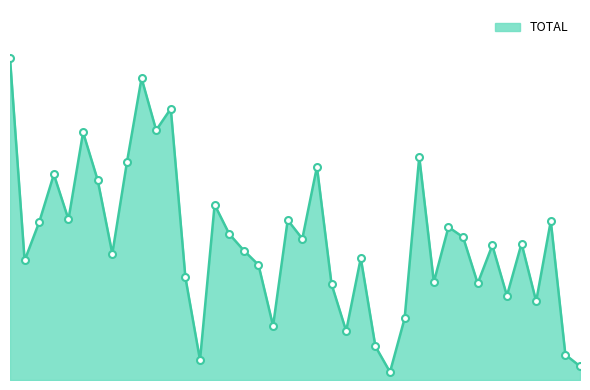

What is the value of the 30th point from the left?

492